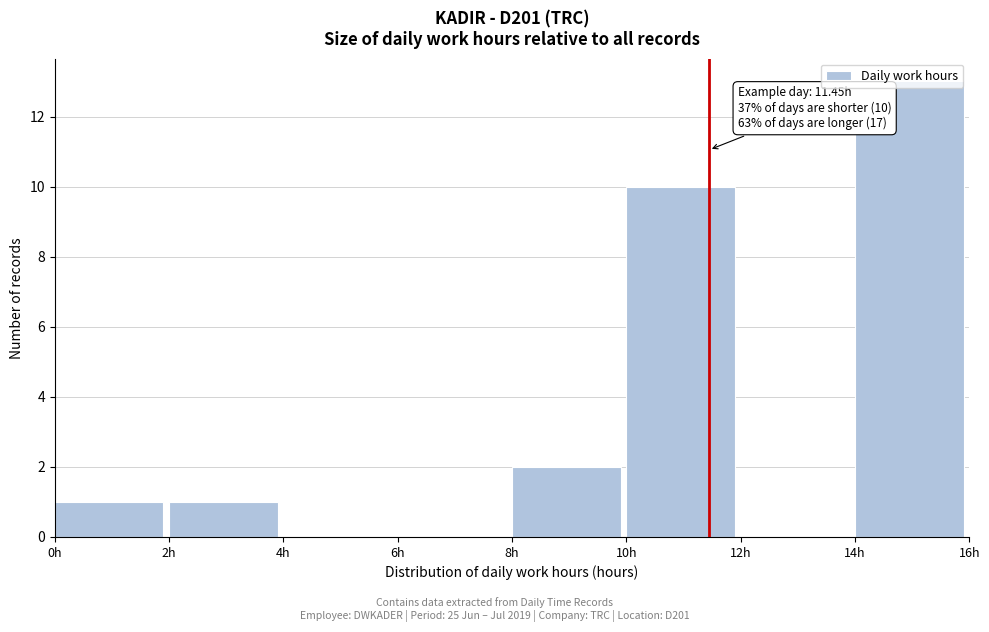

Which range on the x-axis has the tallest bar?

14 to 16